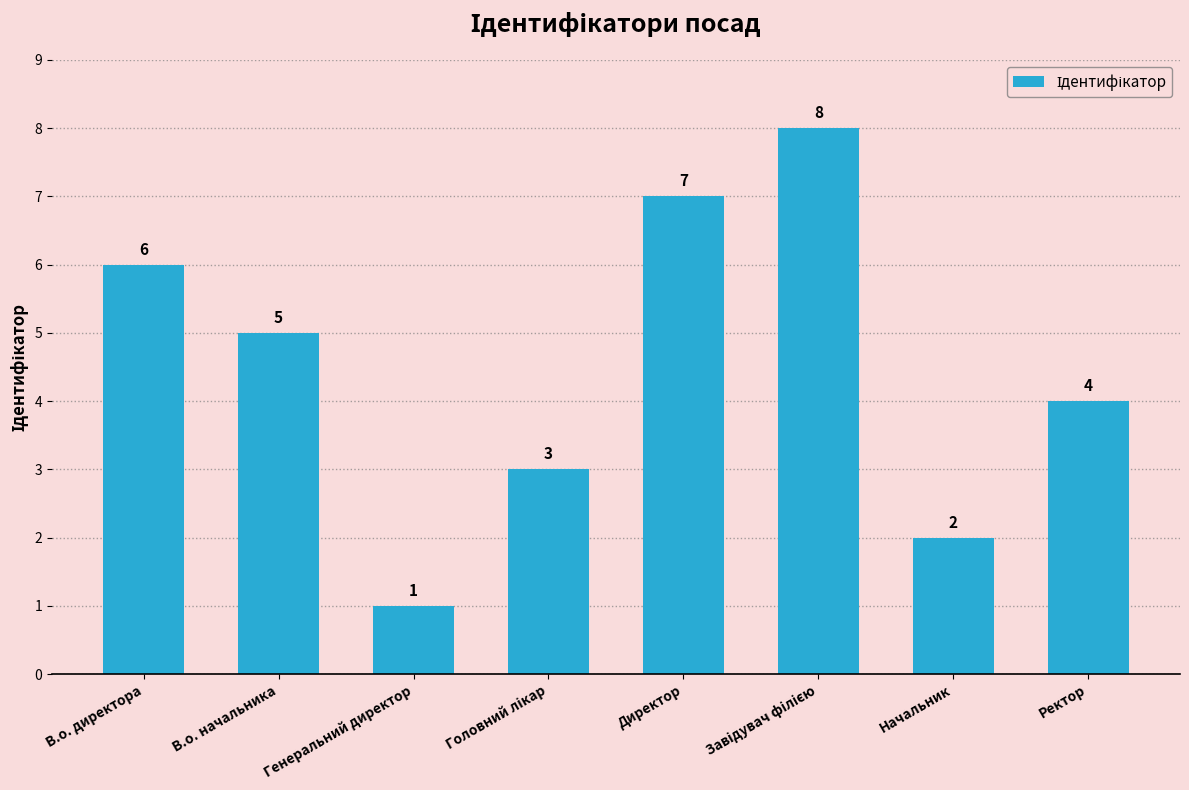

Which category has the lowest value across all series?

Генеральний директор